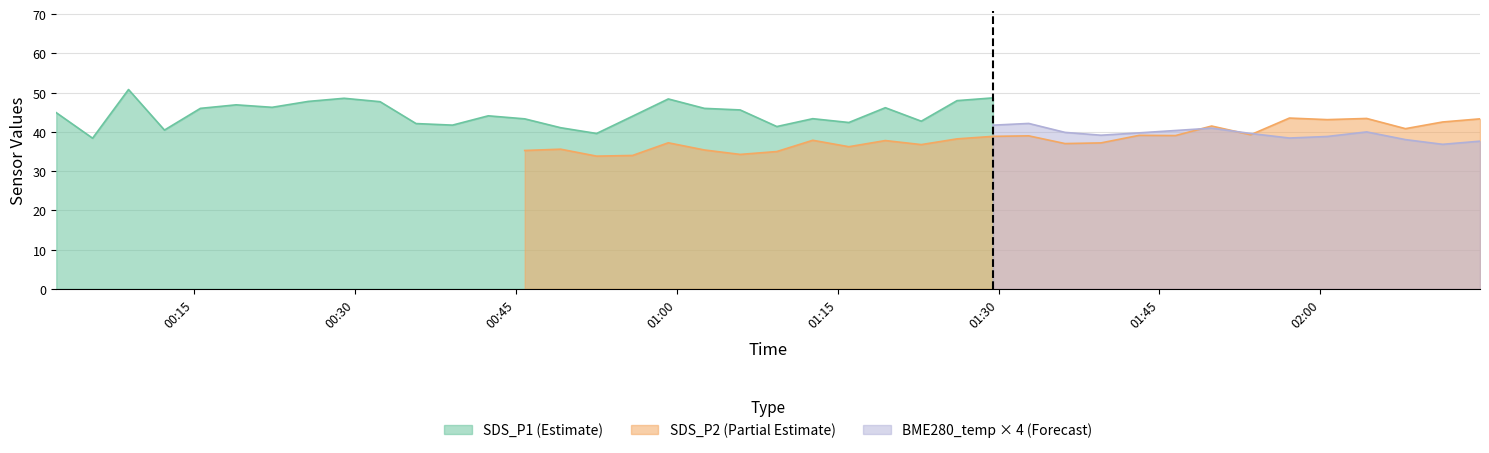

True or false: SDS_P1 has a value of 41.7 at 2021/03/25 00:39:06.

True